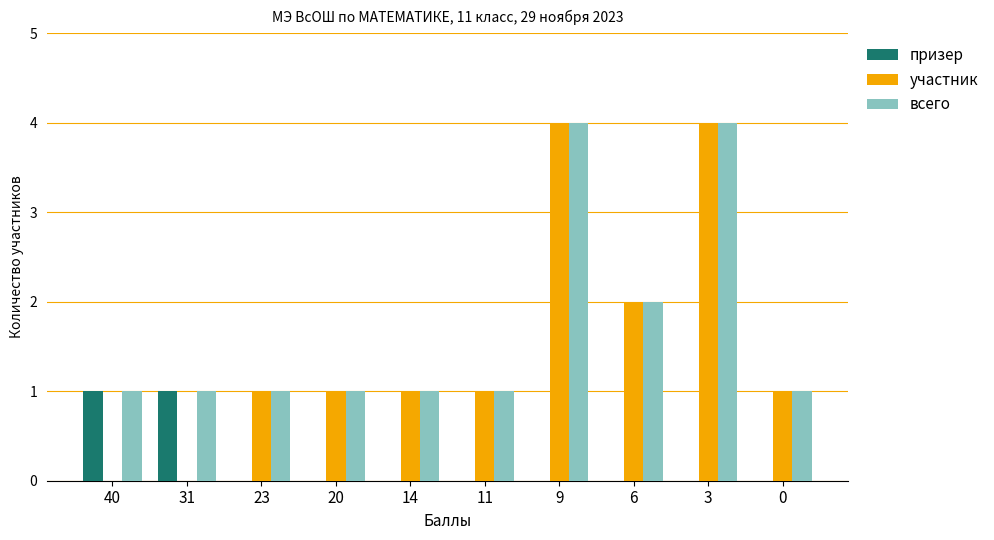

What value does the призер series have at 31?

1